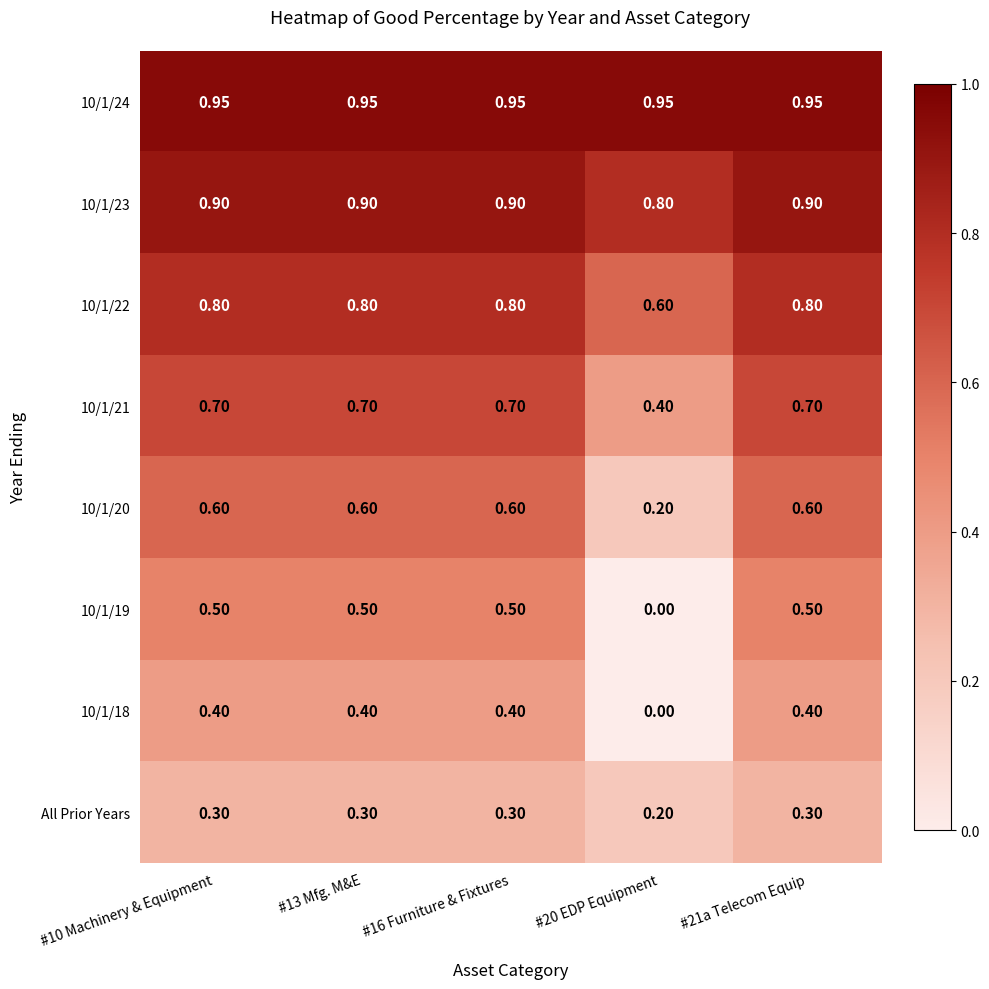

Is the value of 10/1/22 at #16 Furniture & Fixtures greater than the value of 10/1/20 at #13 Mfg. M&E?

Yes